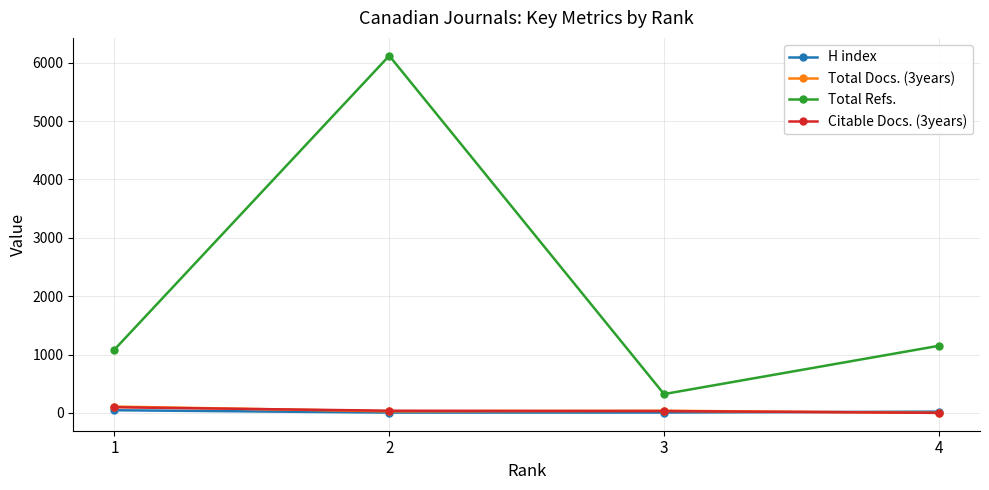

What is the highest value of the H index series?

45